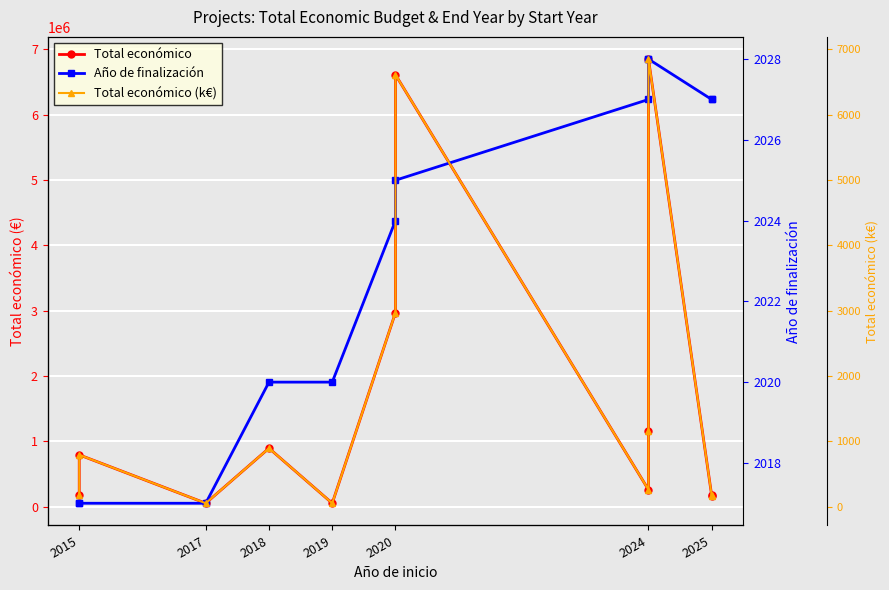

True or false: Total económico (k€) has a value of 9191.2 at 2020.

False